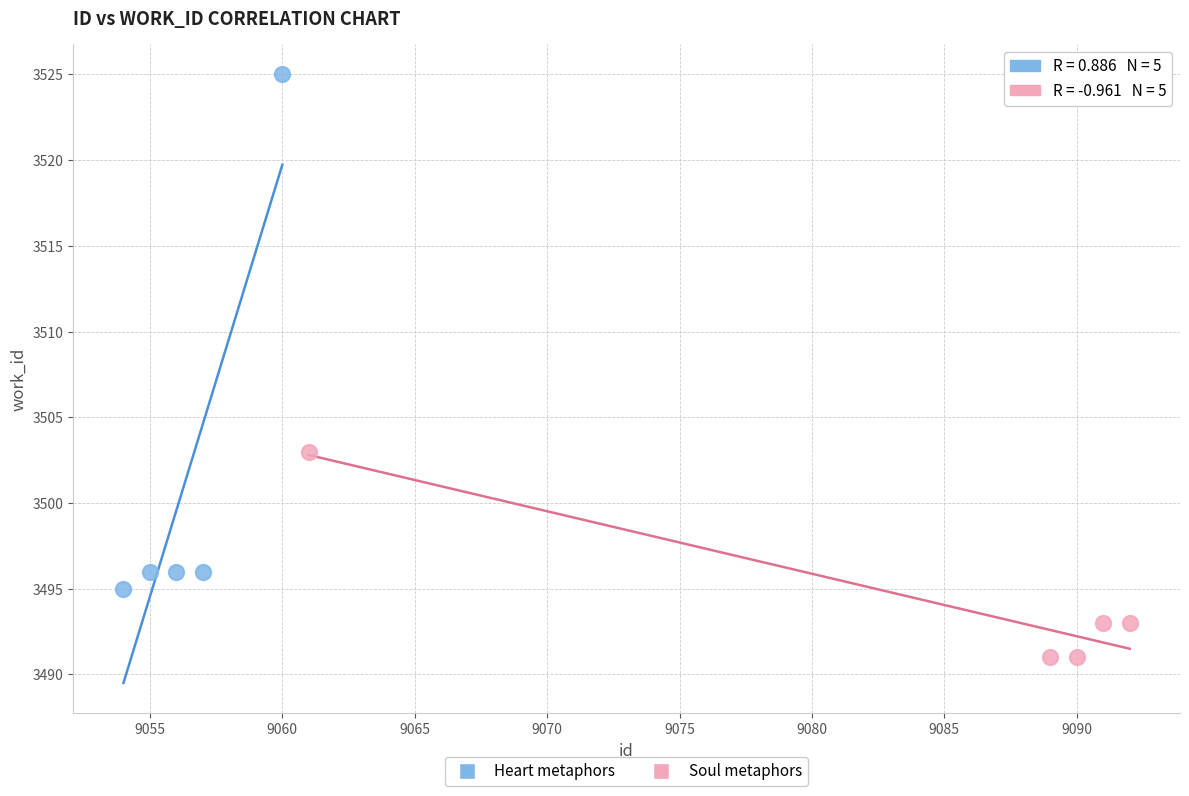

Which series reaches the minimum Y coordinate?

Soul metaphors